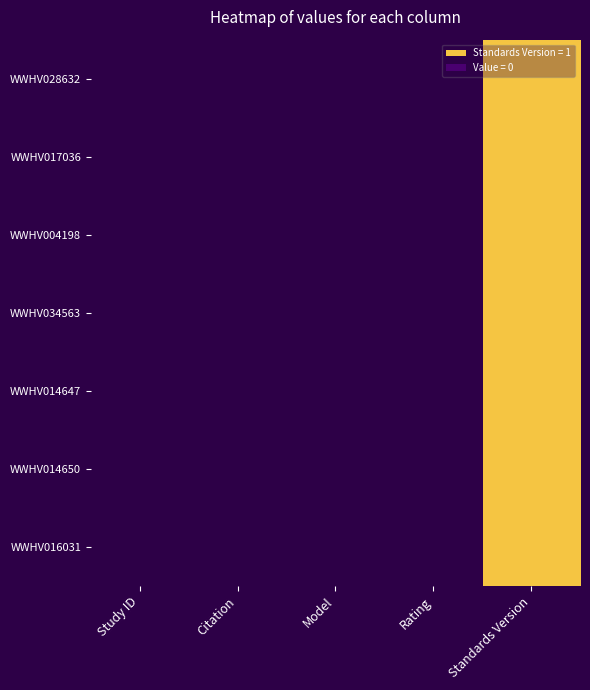

Reading right to left, list all the values displayed in this chart.

WWHV028632: Standards Version=1	Rating=0	Model=0	Citation=0	Study ID=0
WWHV017036: Standards Version=1	Rating=0	Model=0	Citation=0	Study ID=0
WWHV004198: Standards Version=1	Rating=0	Model=0	Citation=0	Study ID=0
WWHV034563: Standards Version=1	Rating=0	Model=0	Citation=0	Study ID=0
WWHV014647: Standards Version=1	Rating=0	Model=0	Citation=0	Study ID=0
WWHV014650: Standards Version=1	Rating=0	Model=0	Citation=0	Study ID=0
WWHV016031: Standards Version=1	Rating=0	Model=0	Citation=0	Study ID=0